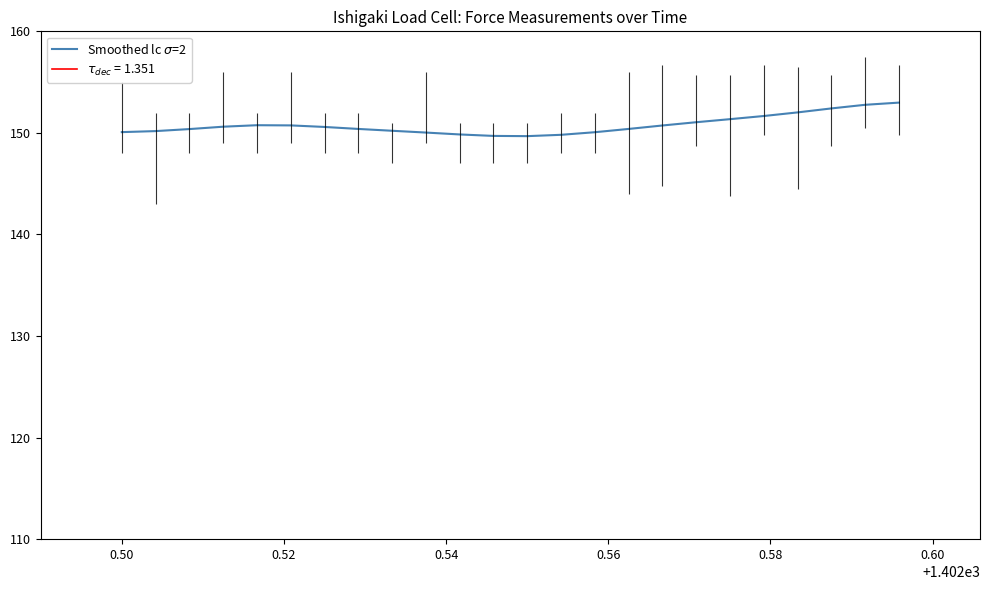

Does the chart have visible grid lines?

No